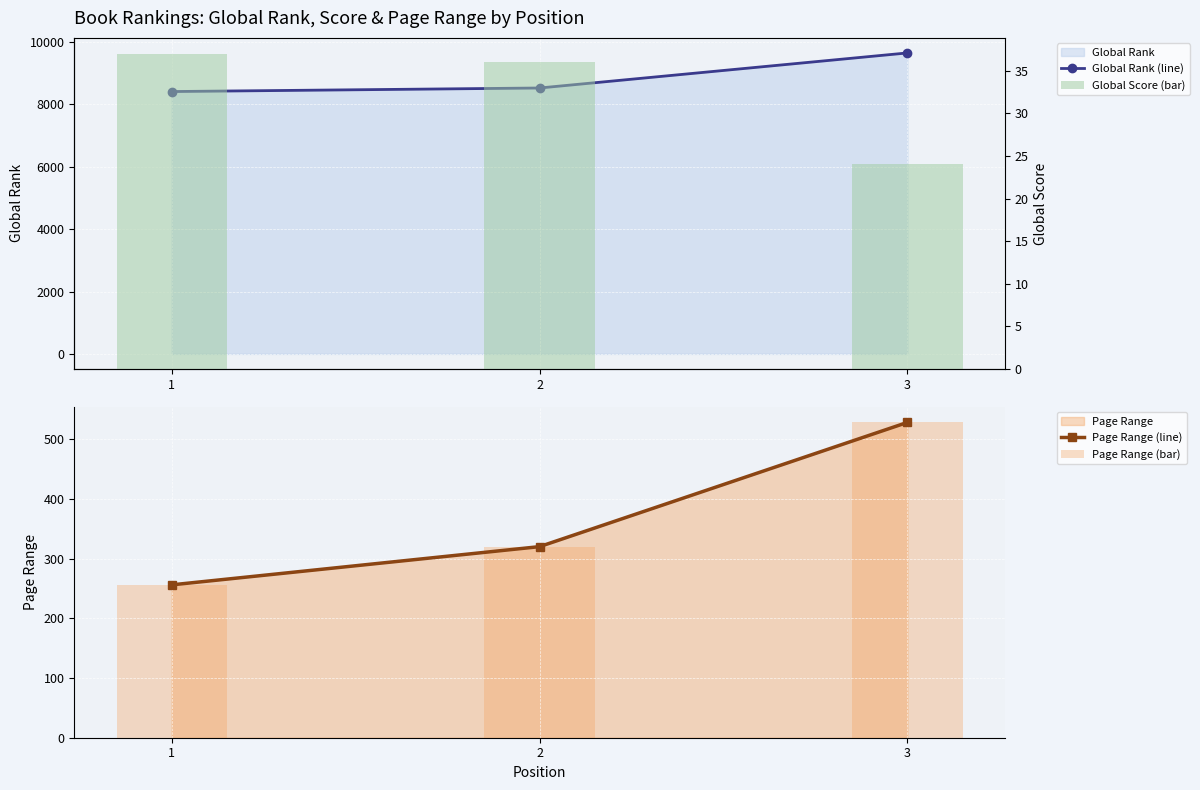

Rank the categories by Page Range (line) value from highest to lowest.

3, 2, 1